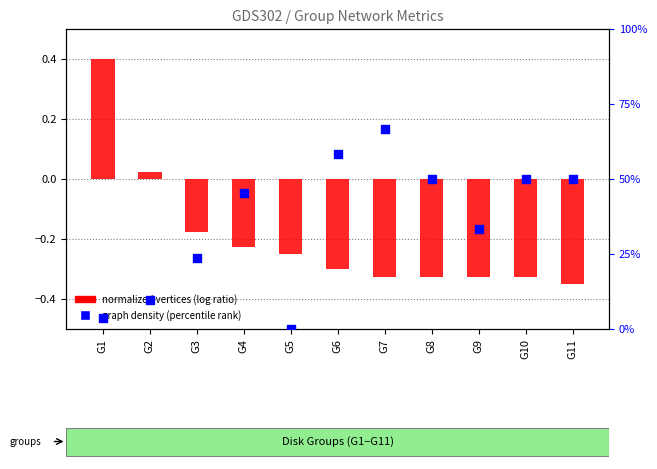

Is the value of graph density (percentile) at G11 greater than the value of normalized vertices (log ratio style) at G8?

Yes